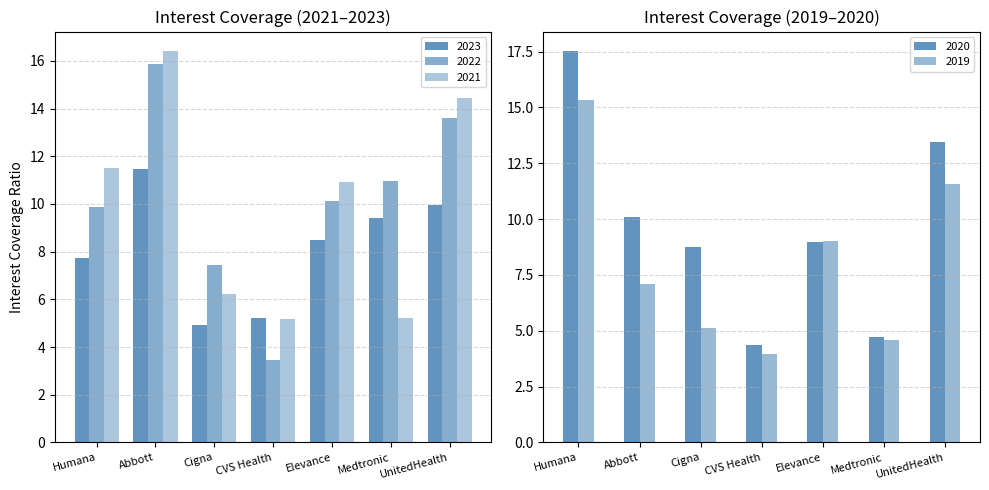

How many values in the 2019-12-31 series exceed 7?

4